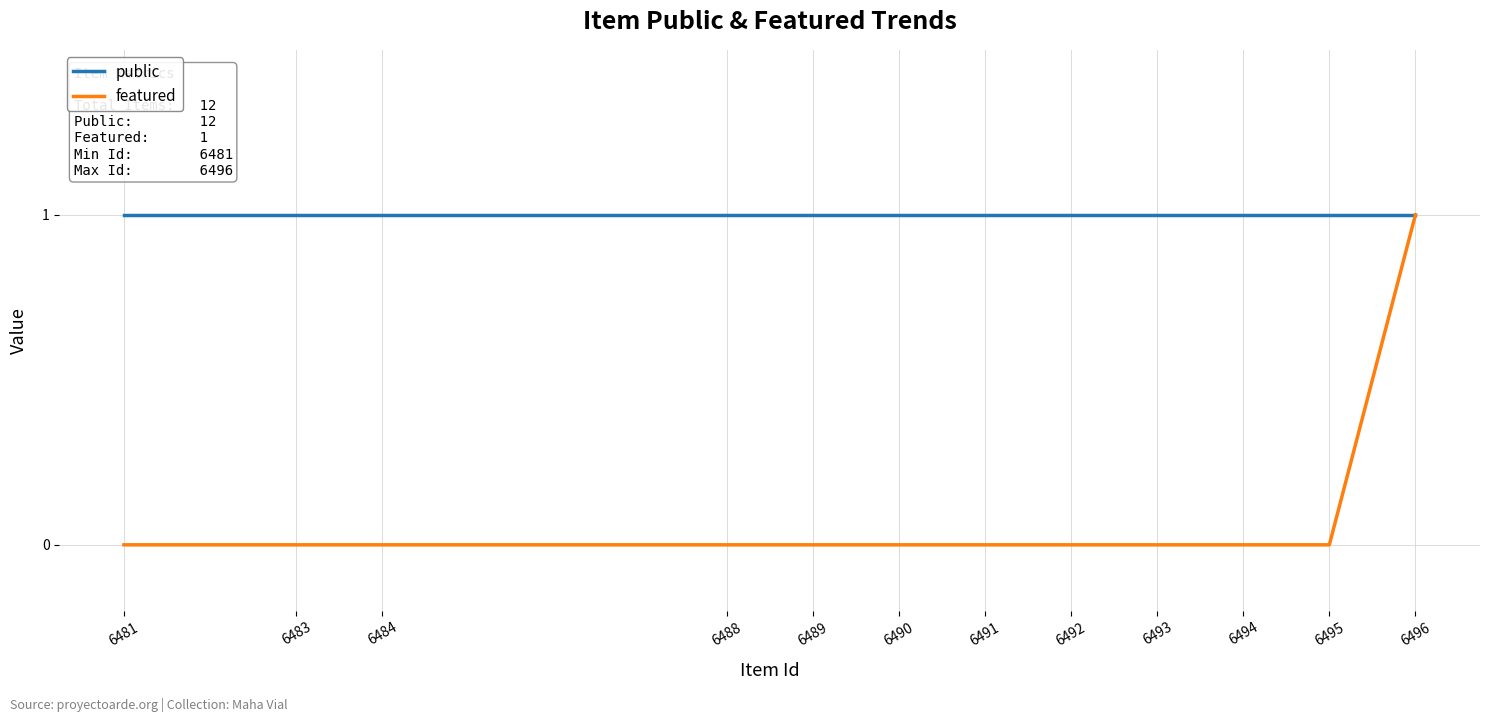

The value of public at 6489 is 1. True or false?

True